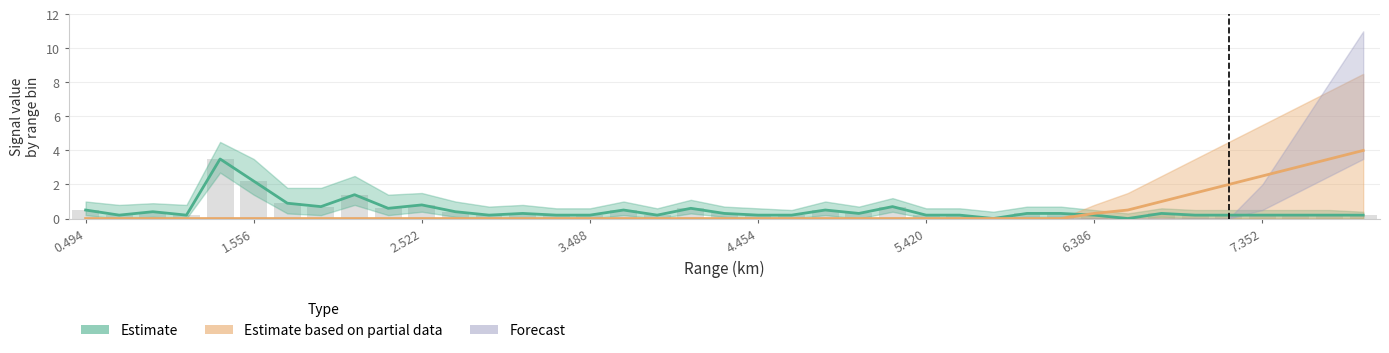

Does the chart contain stacked bars?

No